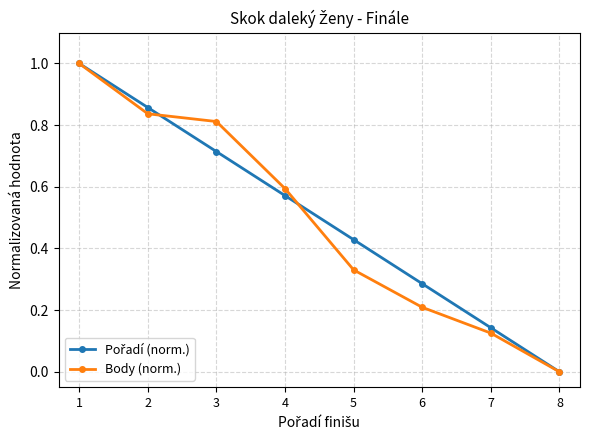

Which label corresponds to the smallest value in the chart?

8